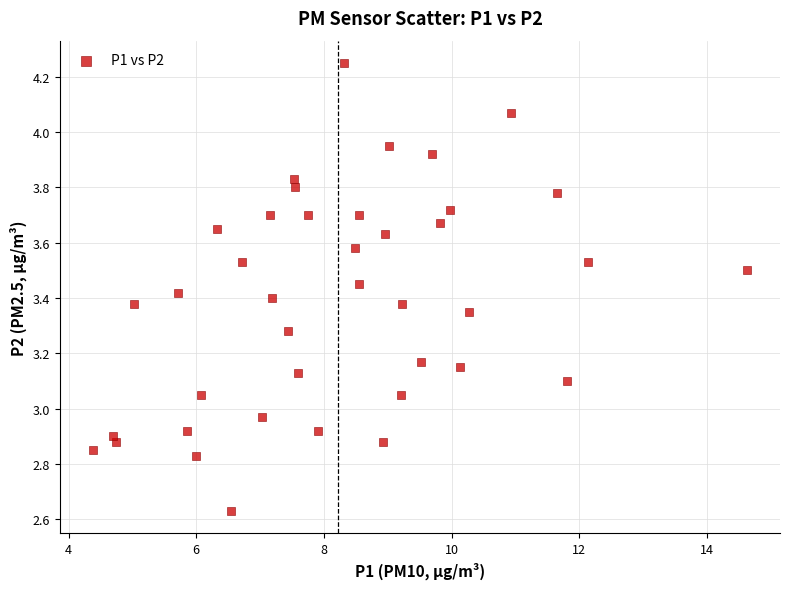

What is the range of X values (max minus min)?

10.2